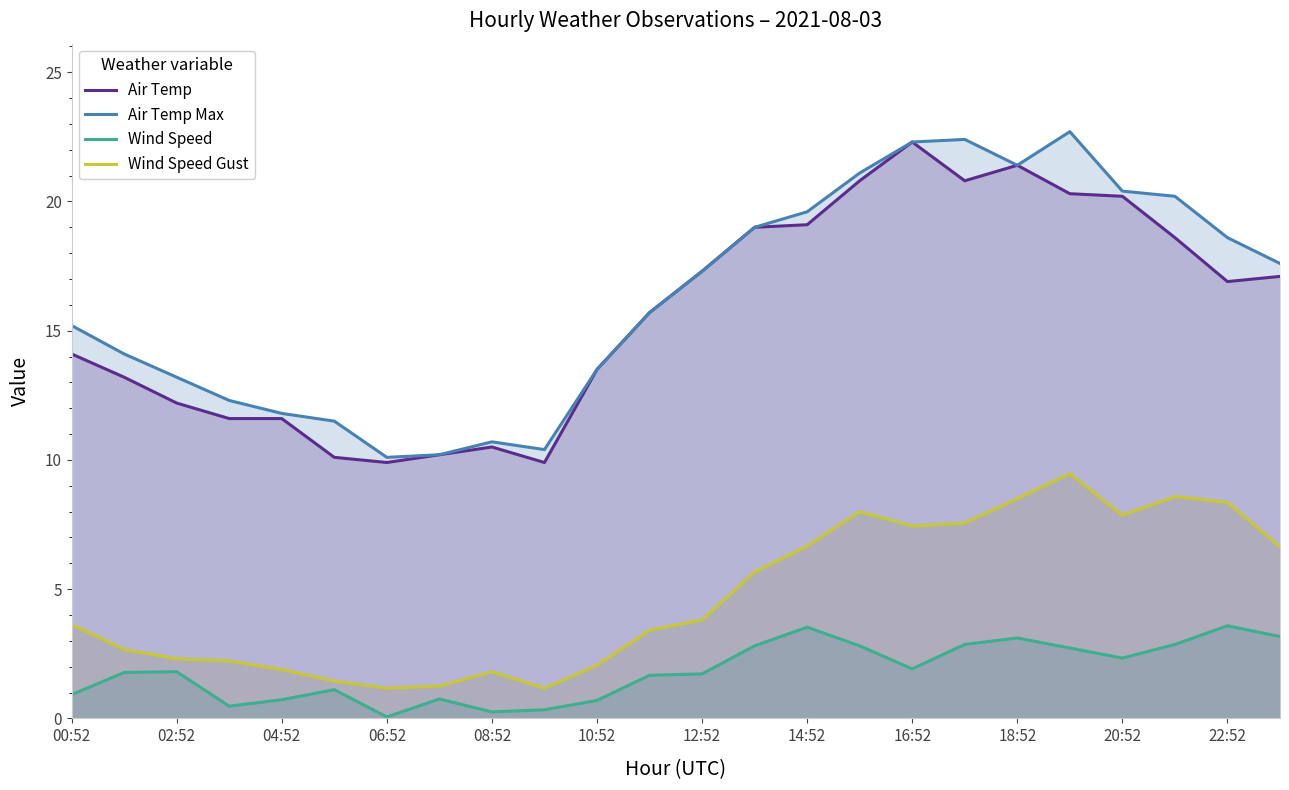

What is the greatest value displayed?

22.7